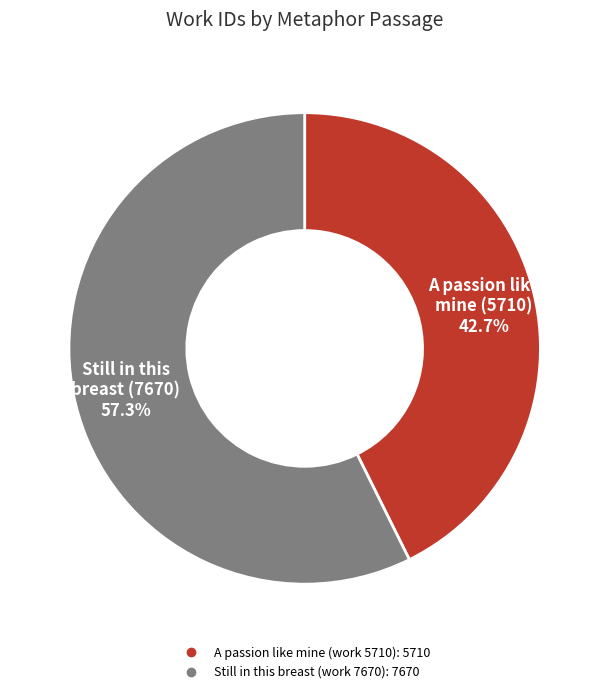

Is it true that A passion like mine (work 5710) is 52% of the pie?

False